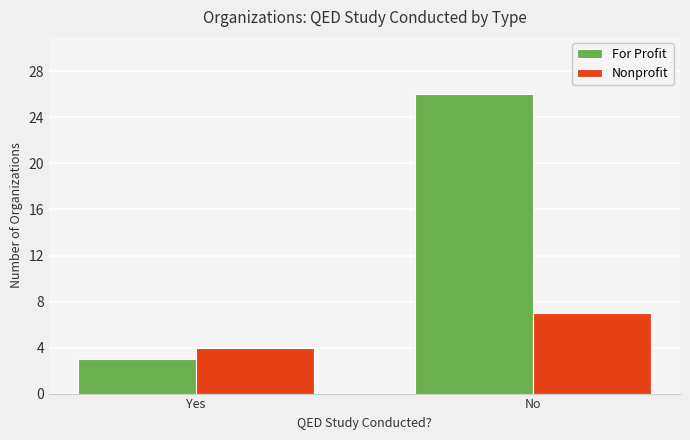

Does the chart contain stacked bars?

No